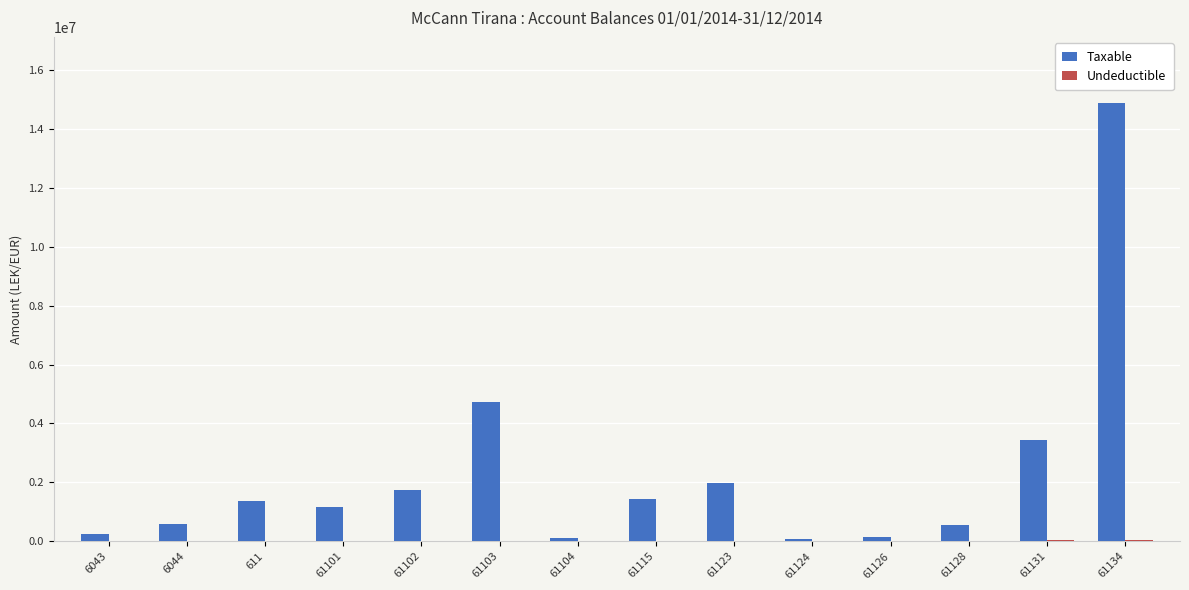

How many data points does each series have?

14